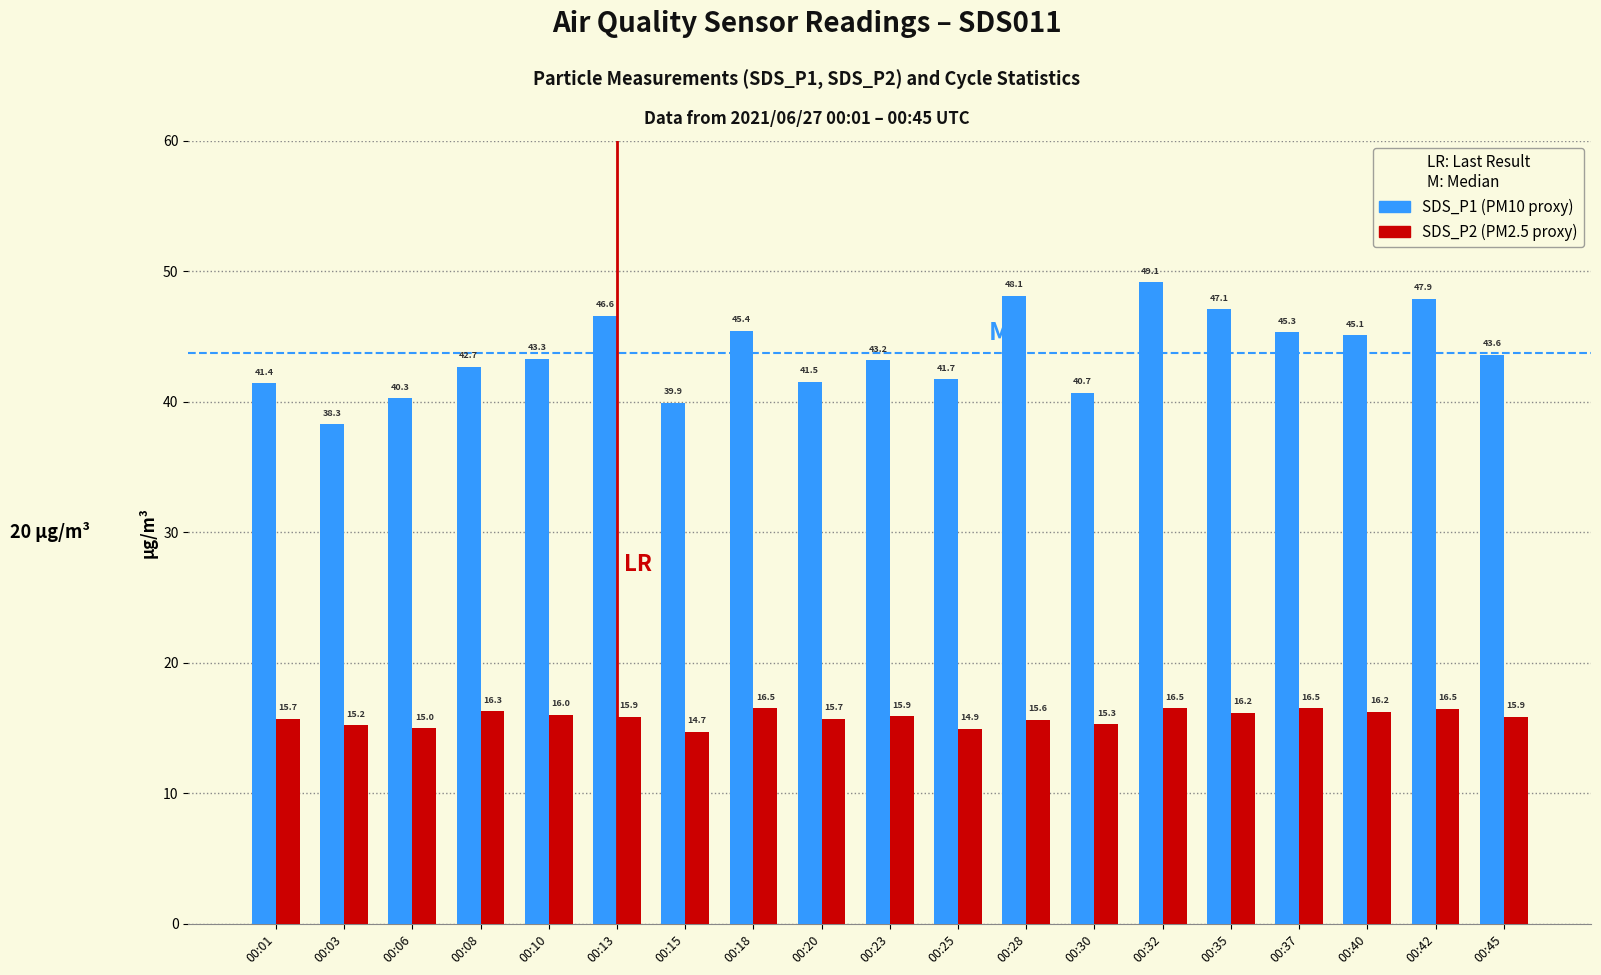

How many categories are shown in the chart?

19